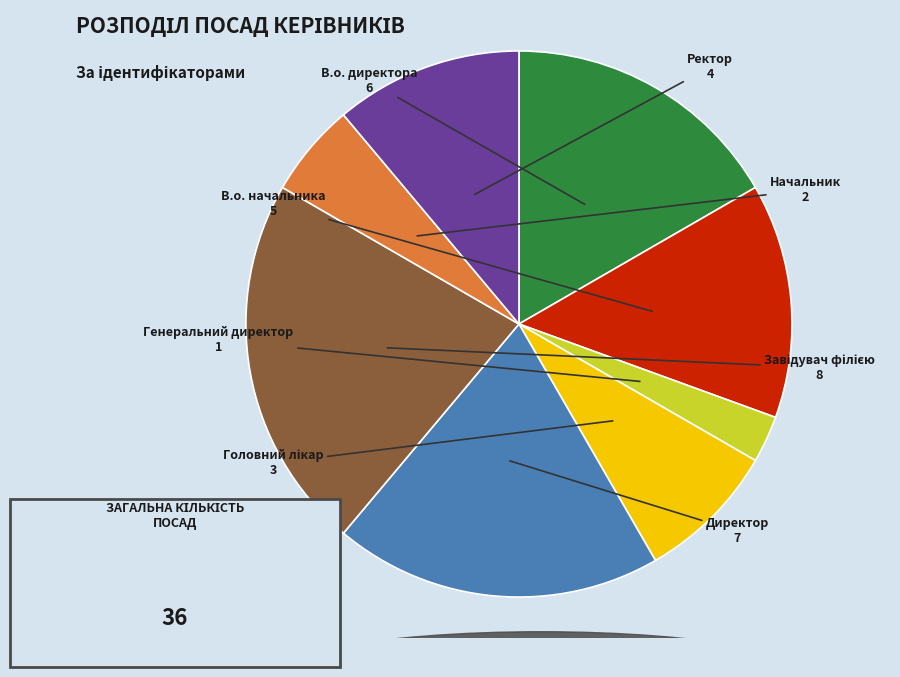

Does any single category account for the majority?

No